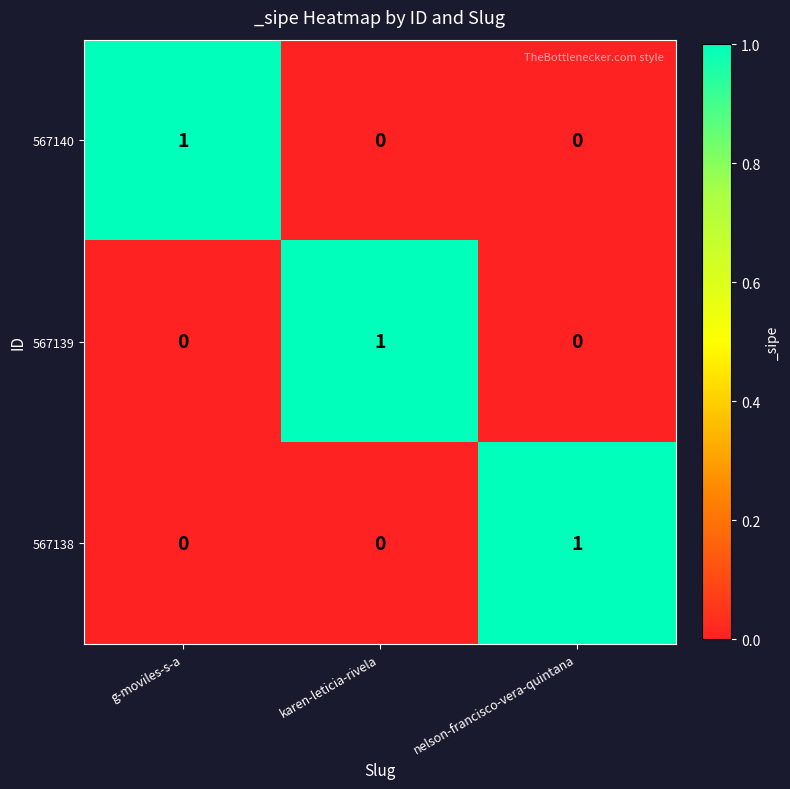

Is it true that 567138 equals 1 at karen-leticia-rivela?

False